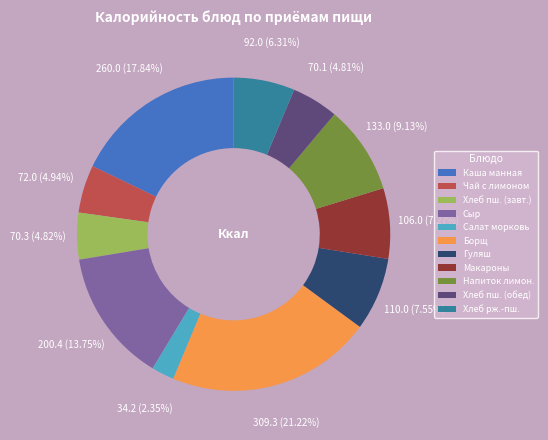

Is Салат морковь the majority of the pie?

No